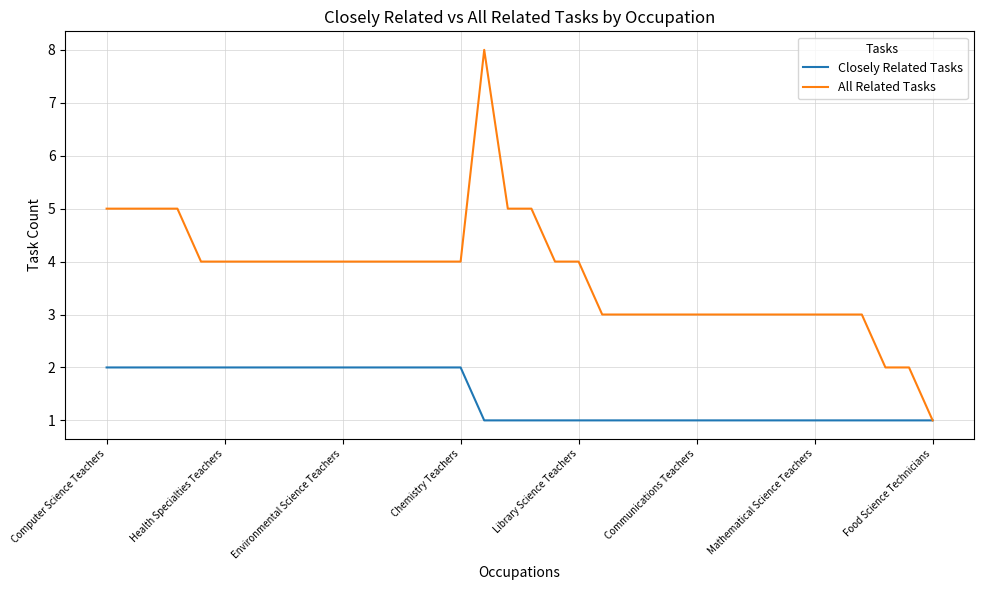

What are all the series names shown in the legend?

Closely Related Tasks, All Related Tasks